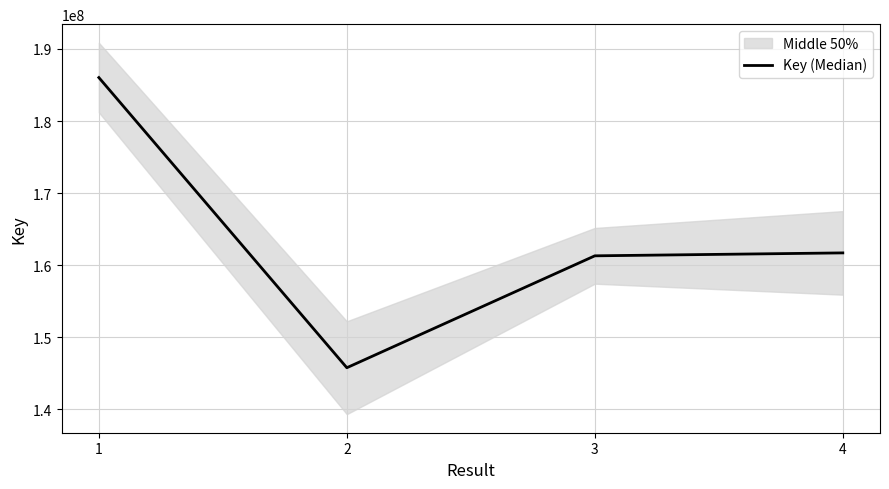

At which label is the value closest to 165906639?

4